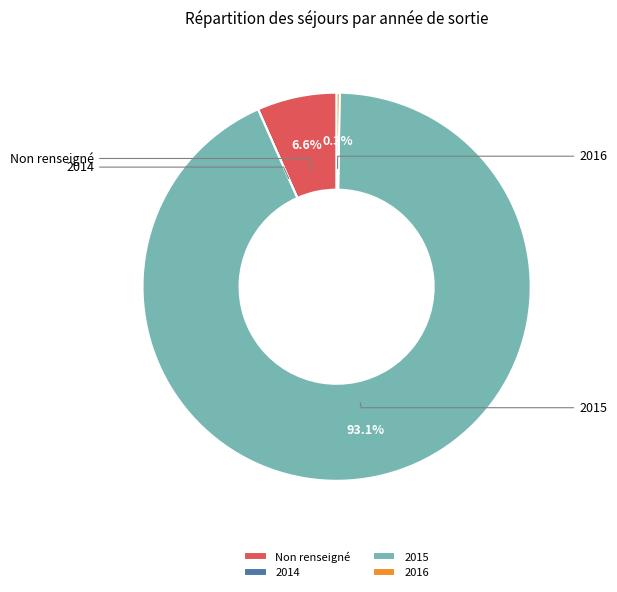

Combined, do Non renseigné and 2015 account for over 50%?

Yes